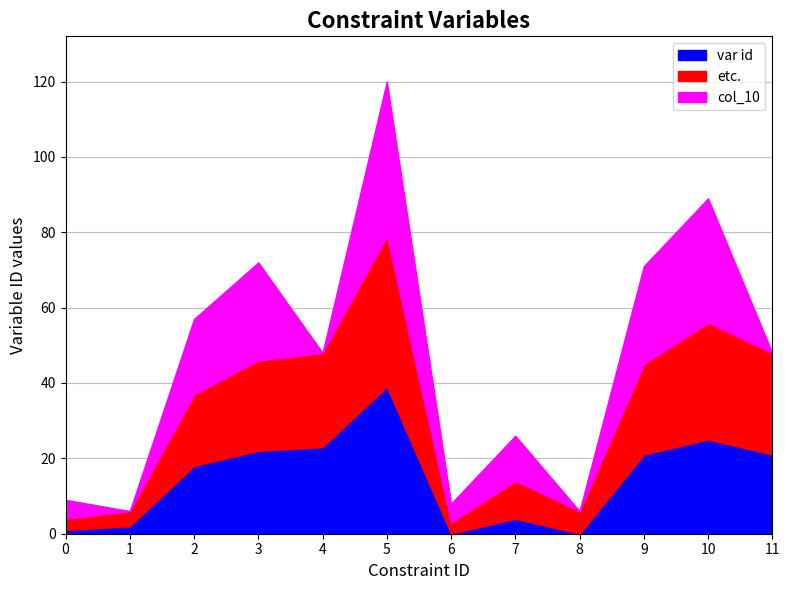

List the series in order of their peak value, lowest first.

var id, etc., col_10